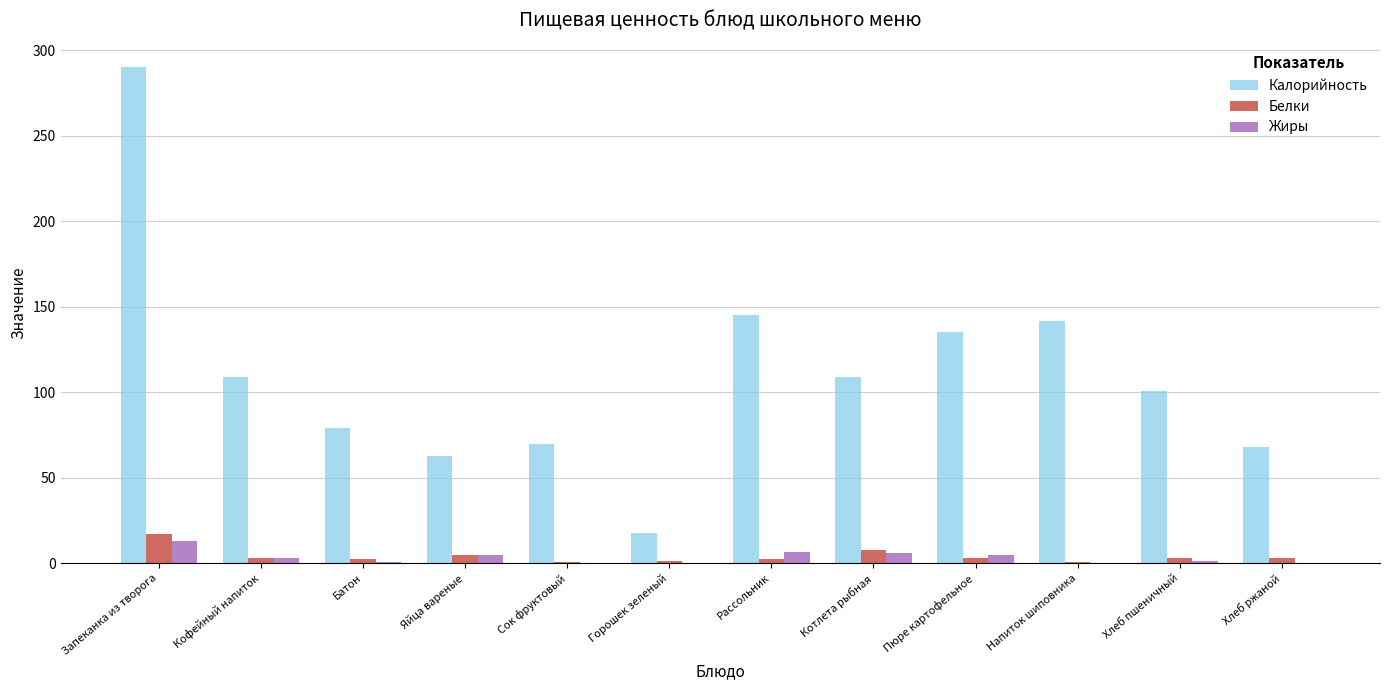

What is the total value across all series at Запеканка из творога?

320.4